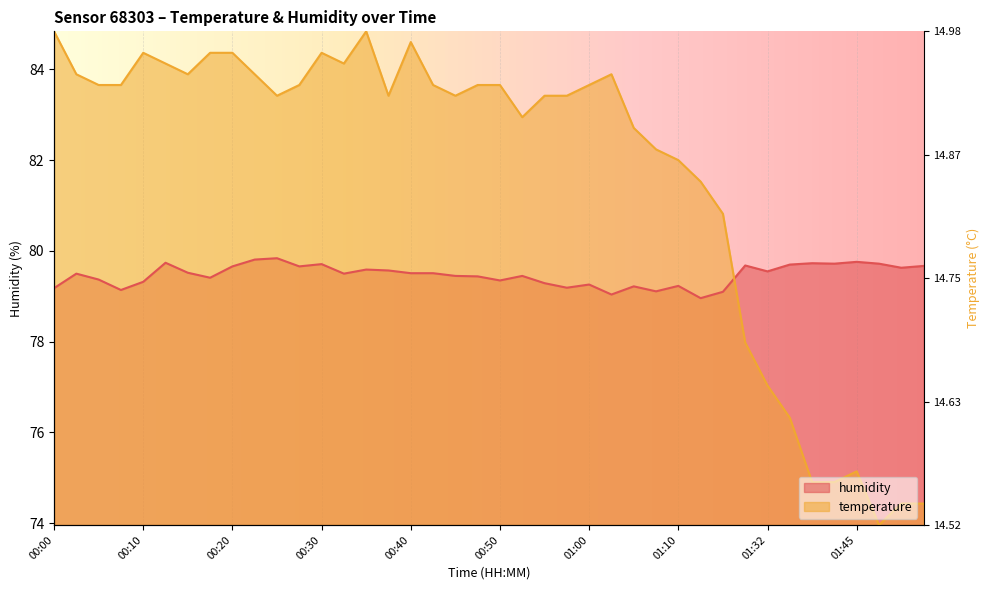

Rank the categories by humidity value from lowest to highest.

01:12, 01:02, 01:15, 01:07, 00:07, 00:00, 00:57, 01:05, 01:10, 01:00, 00:55, 00:10, 00:50, 00:05, 00:17, 00:47, 00:45, 00:52, 00:02, 00:33, 00:40, 00:43, 00:15, 01:32, 00:38, 00:35, 01:51, 00:20, 00:28, 01:53, 01:29, 01:37, 00:30, 01:42, 01:48, 01:39, 00:12, 01:45, 00:22, 00:25